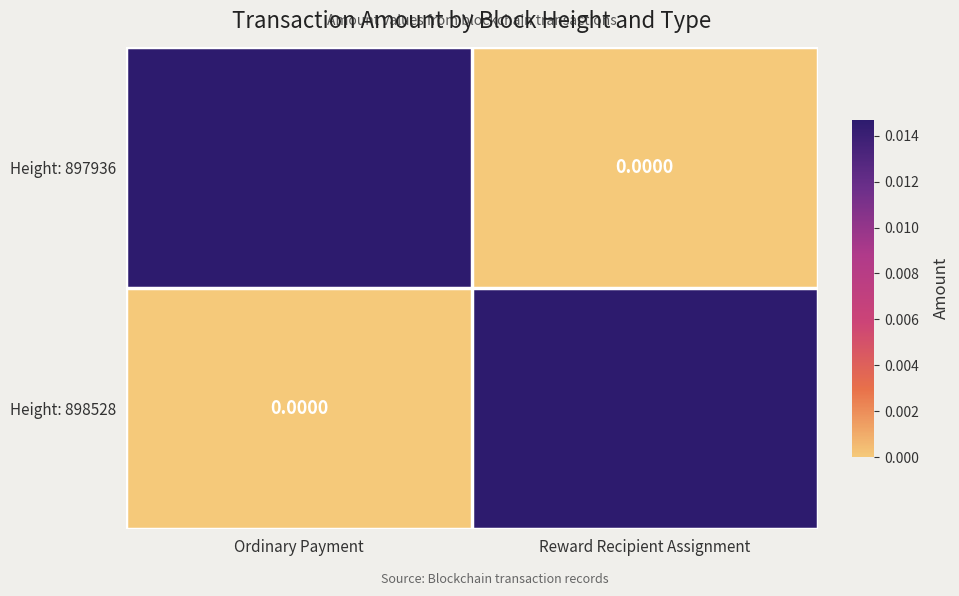

Rank the categories by Height: 897936 value from lowest to highest.

Reward Recipient Assignment, Ordinary Payment